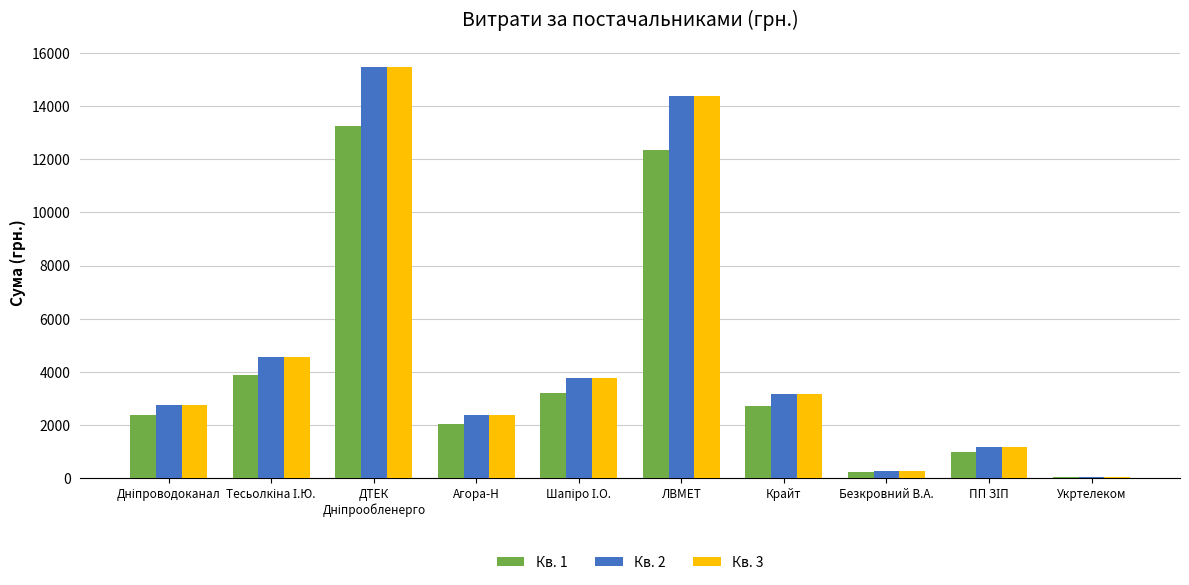

Is it true that Кв. 2 equals 3185.3 at Крайт?

True